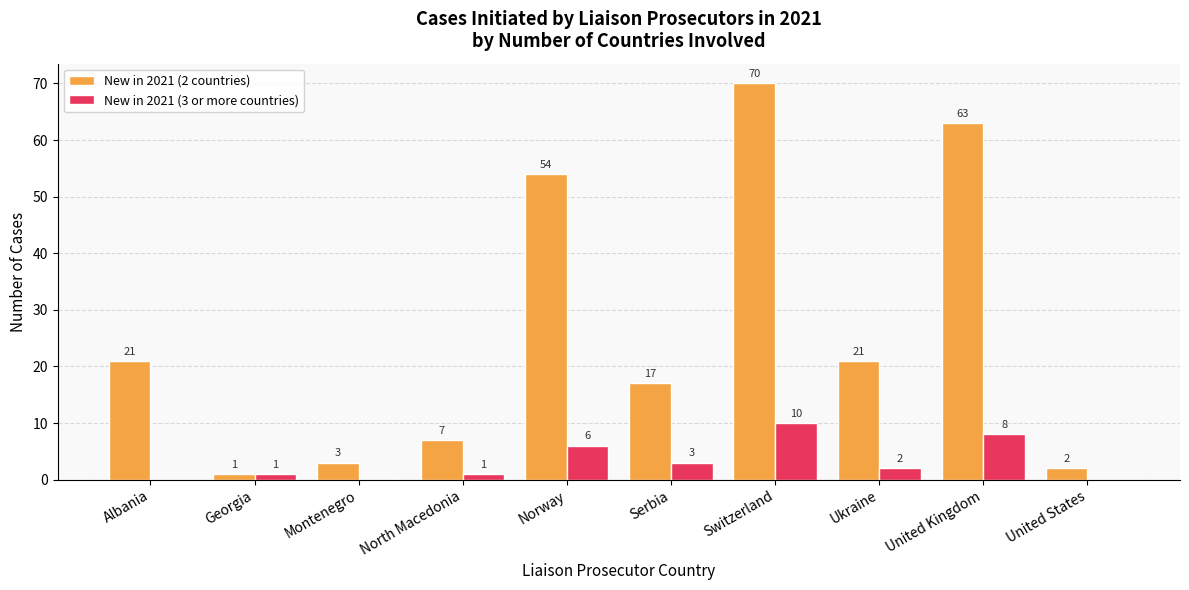

The New in 2021 (3 or more countries) series shows 0 at Montenegro. True or false?

True